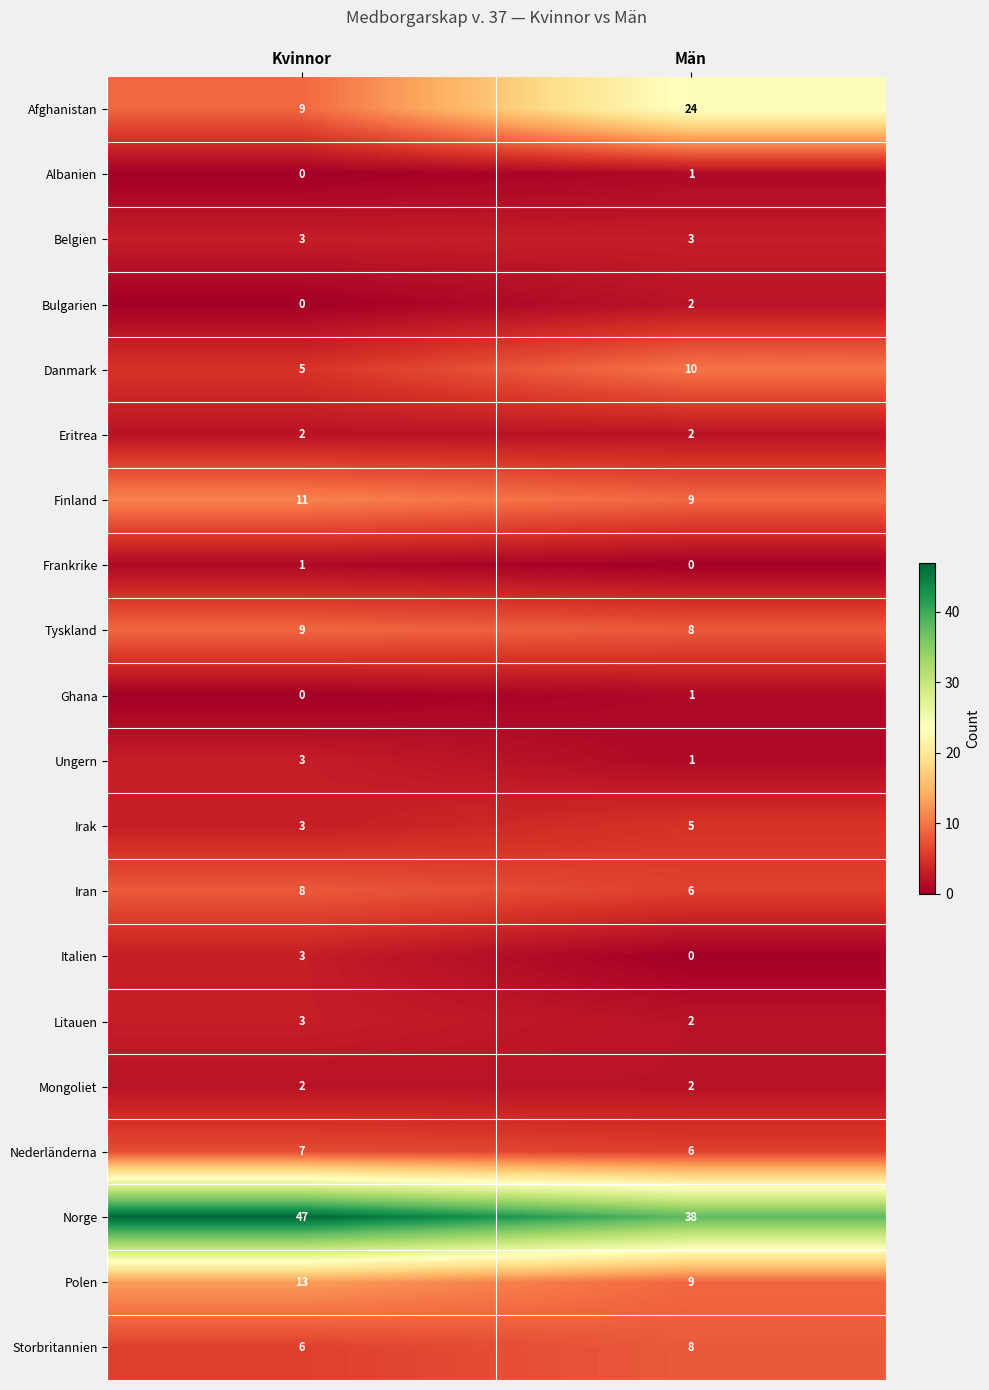

Read the Litauen value at Kvinnor.

3